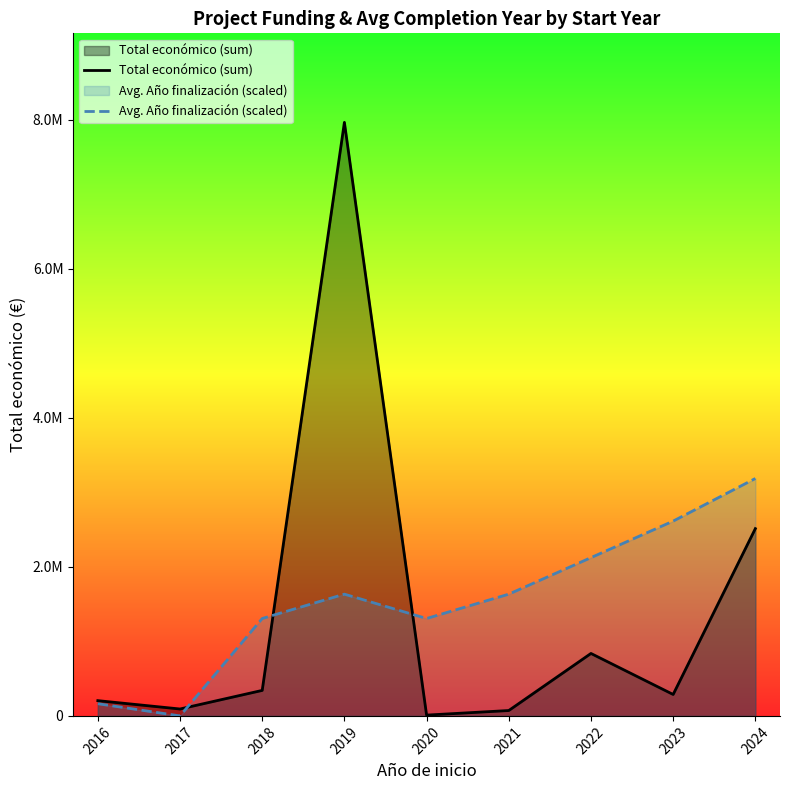

What is the difference between the Total económico (sum) values at 2021 and 2023?

215428.0